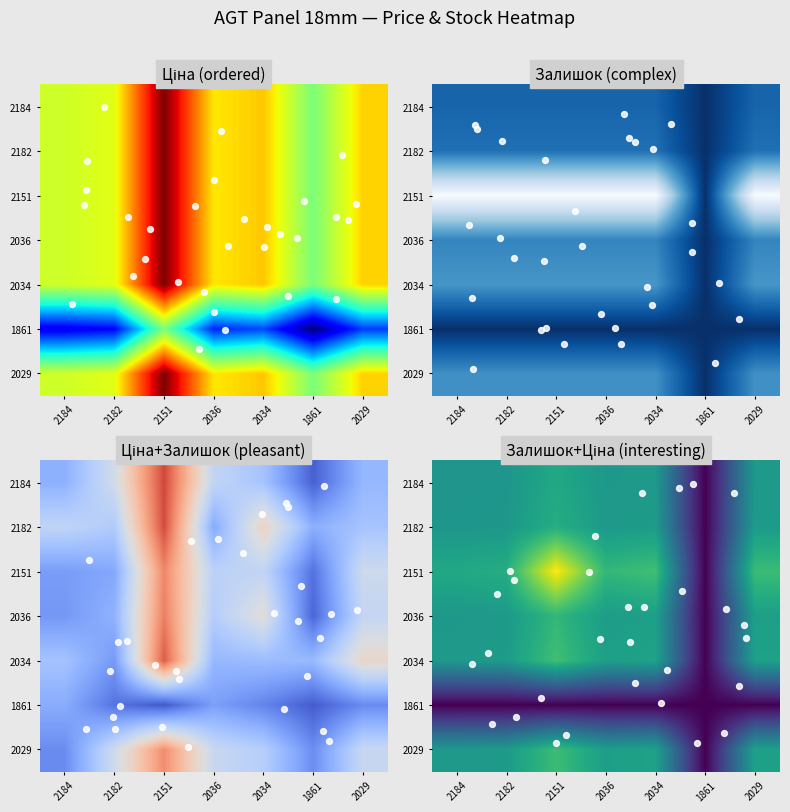

The 2184 series shows 0.7 at 2034. True or false?

False